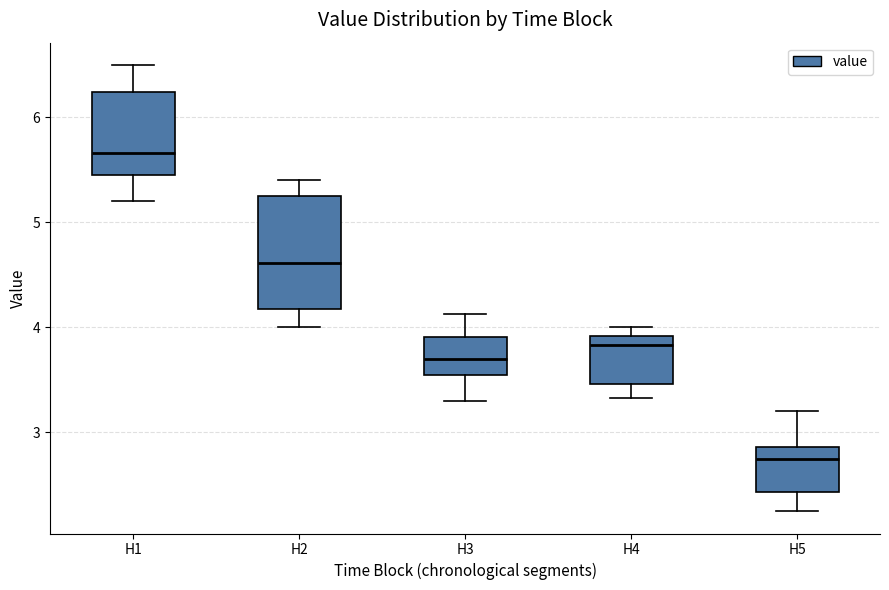

Reading left to right, read every box against the y-axis: the position of its median line, the range the box covers, and the ends of its whiskers. The values are not printed on the chart, so give them approximately, as read against the axis.

H1: median 5.7, box 5.5 to 6.2, whiskers 5.2 to 6.5
H2: median 4.6, box 4.2 to 5.3, whiskers 4.0 to 5.4
H3: median 3.7, box 3.5 to 3.9, whiskers 3.3 to 4.1
H4: median 3.8, box 3.5 to 3.9, whiskers 3.3 to 4.0
H5: median 2.8, box 2.4 to 2.9, whiskers 2.3 to 3.2